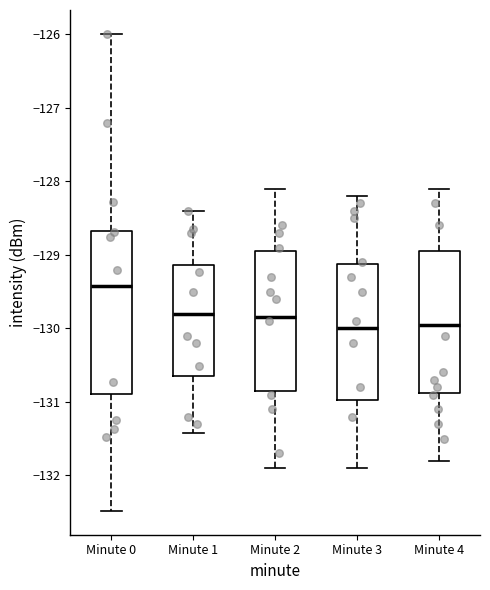

Where does the median line of the box for Minute 4 sit on the y-axis? The values are not printed on the chart, so give them approximately, as read against the axis.

-129.9